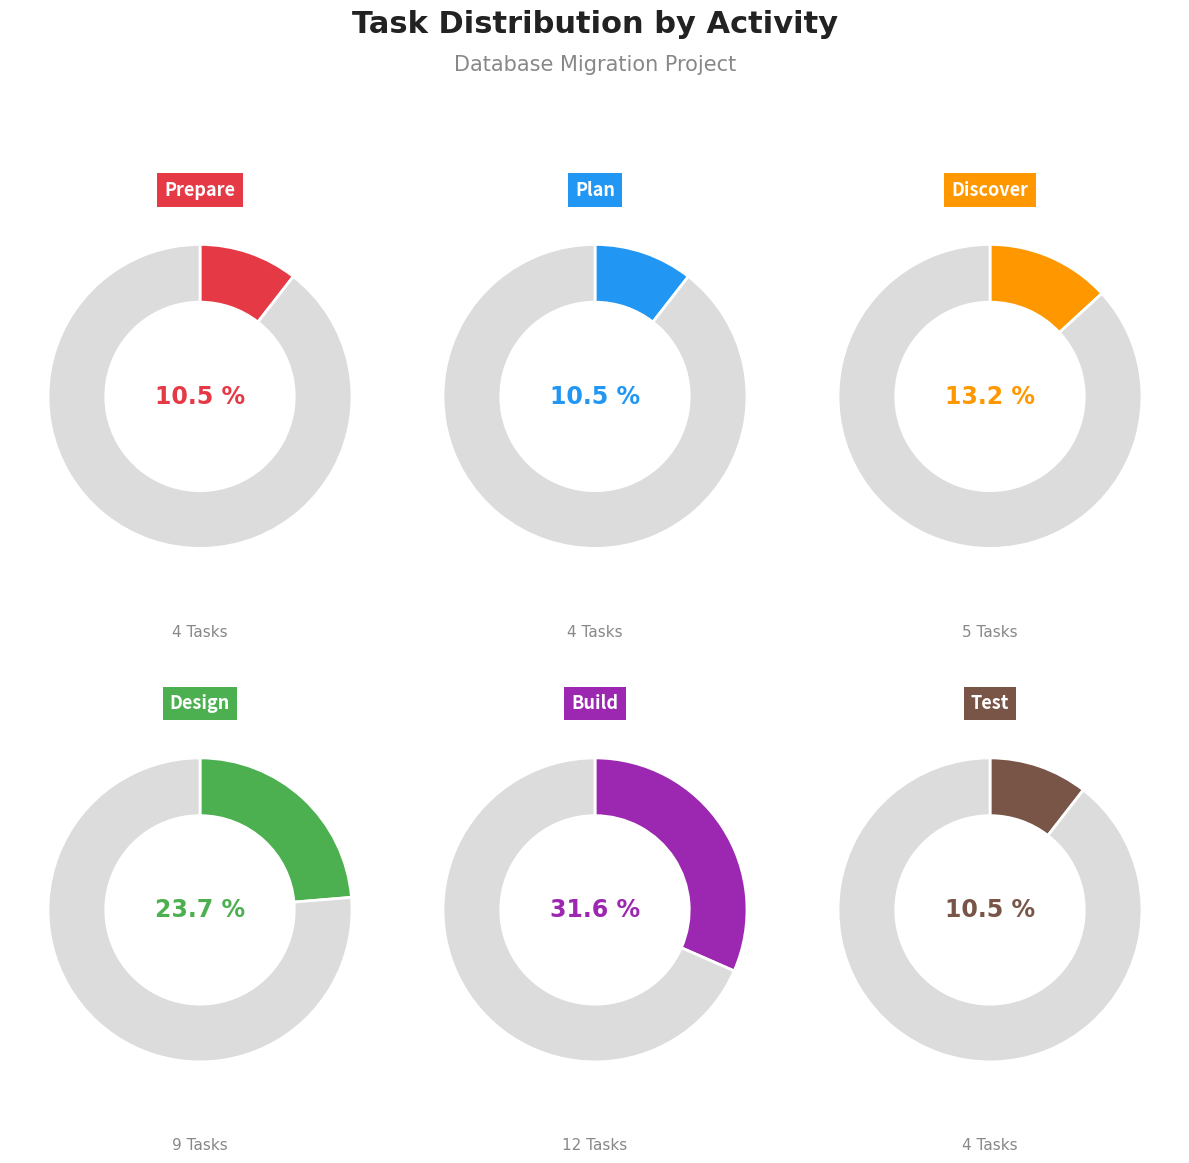

Is there a majority slice in this chart?

No